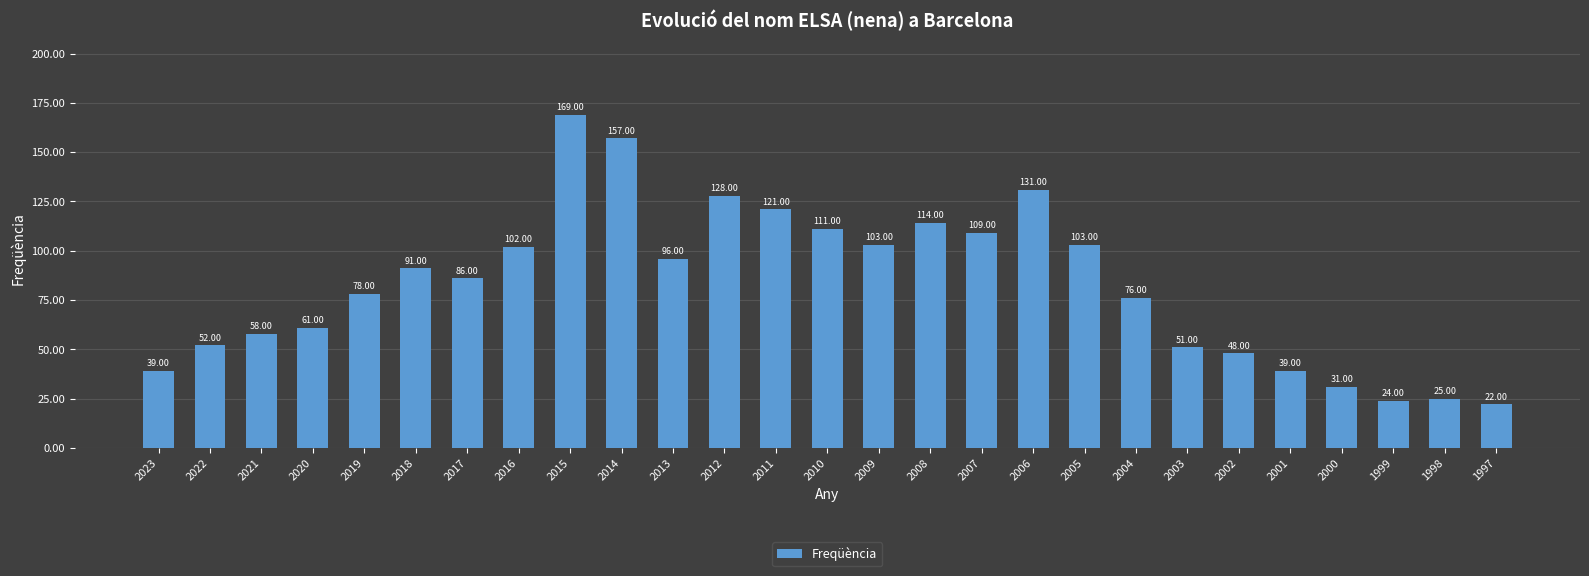

How many distinct data groups are displayed?

1